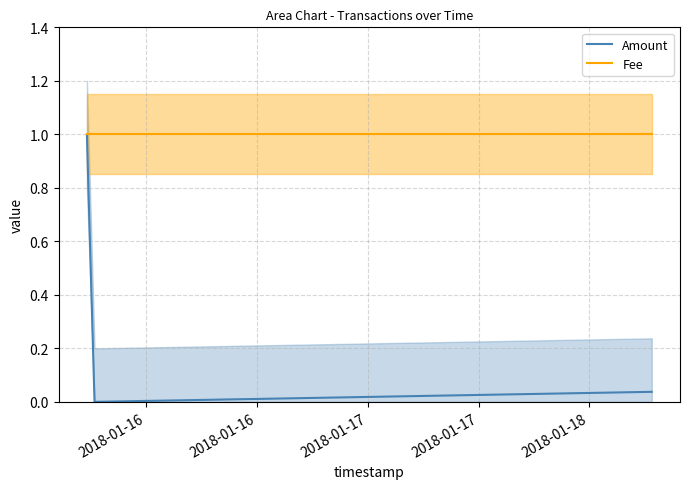

What is the value of the Fee point at the 1st from the left?

1.0